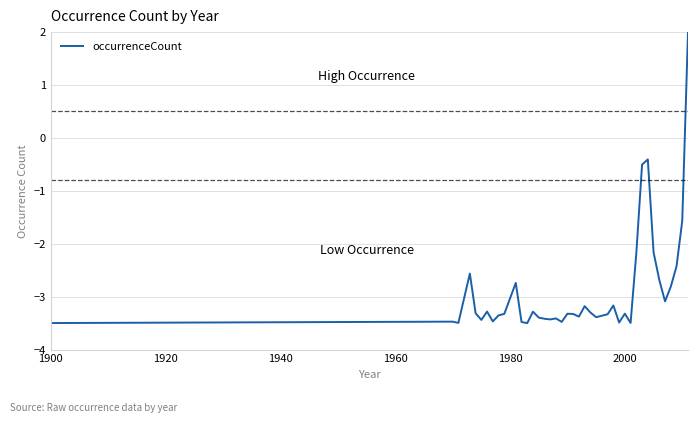

What is the maximum value shown in the chart?

2.0